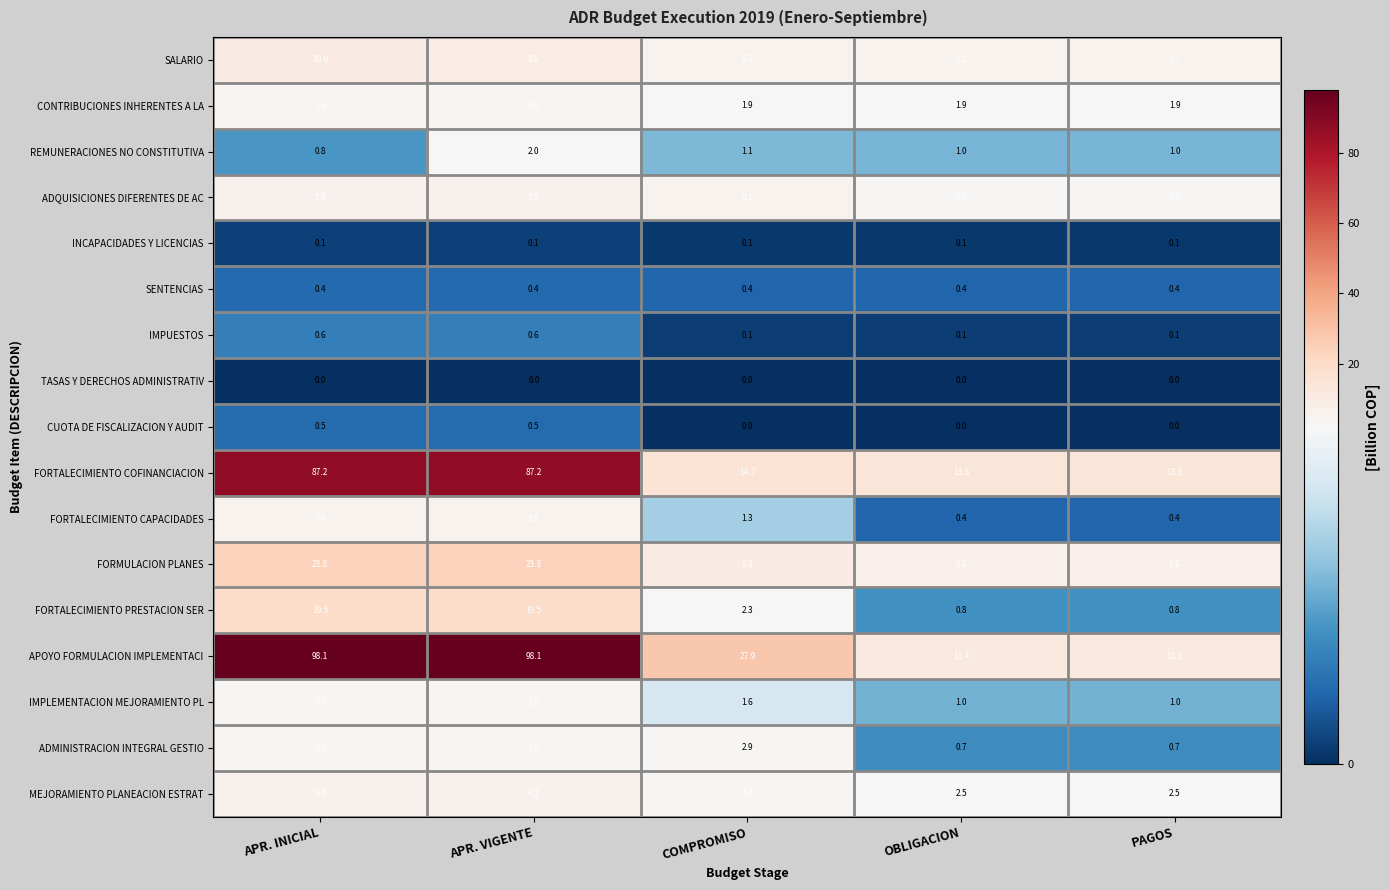

What is the sum of all CONTRIBUCIONES INHERENTES A LA values?

12.9